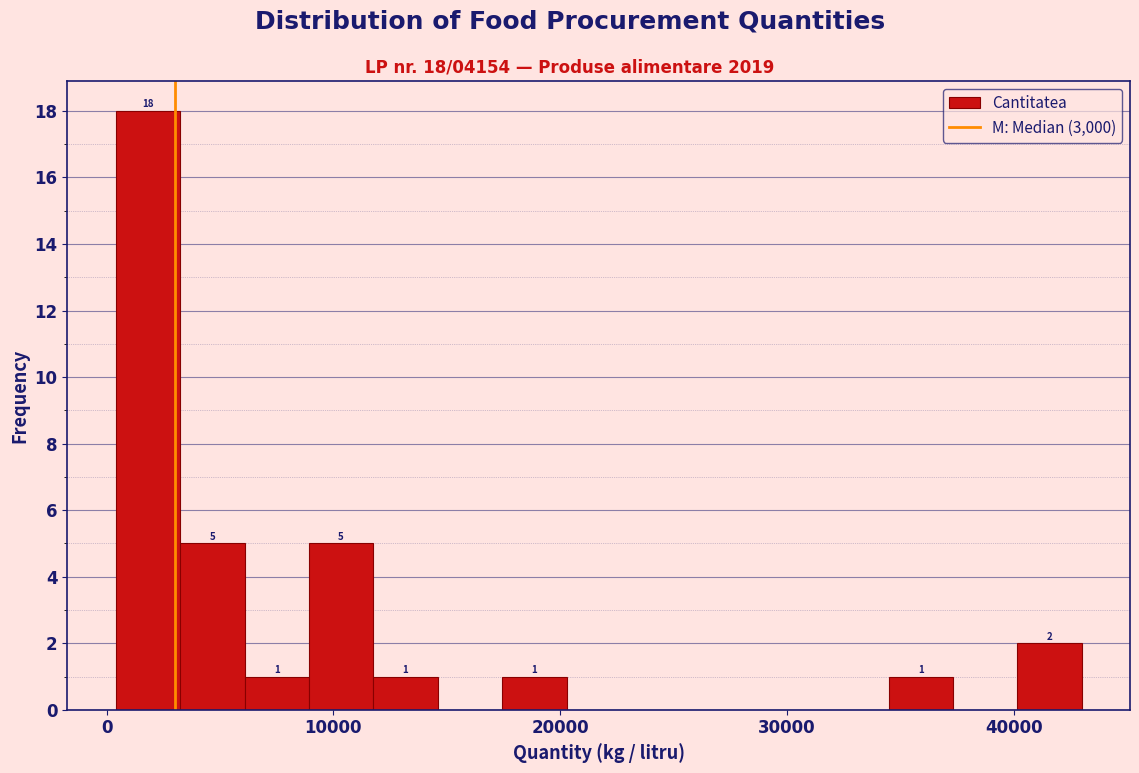

Read against the x-axis, roughly where is the centre of the tallest bar?

2000